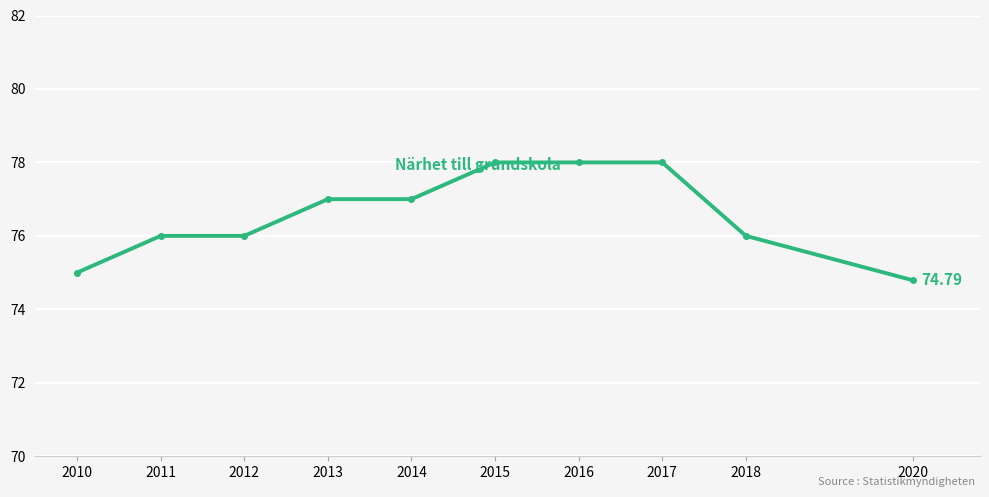

Is this an area chart (filled region under the line)?

No